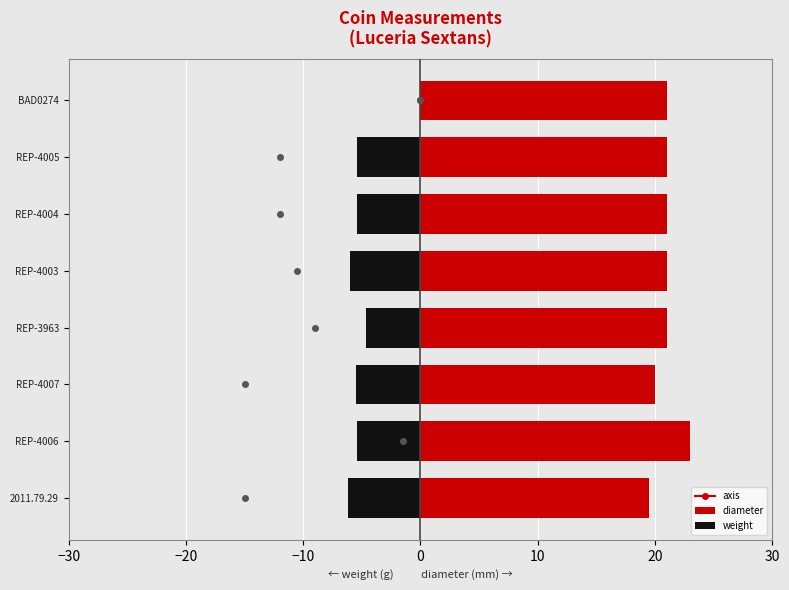

Is the value of weight at REP-4004 greater than the value of diameter at REP-4004?

No